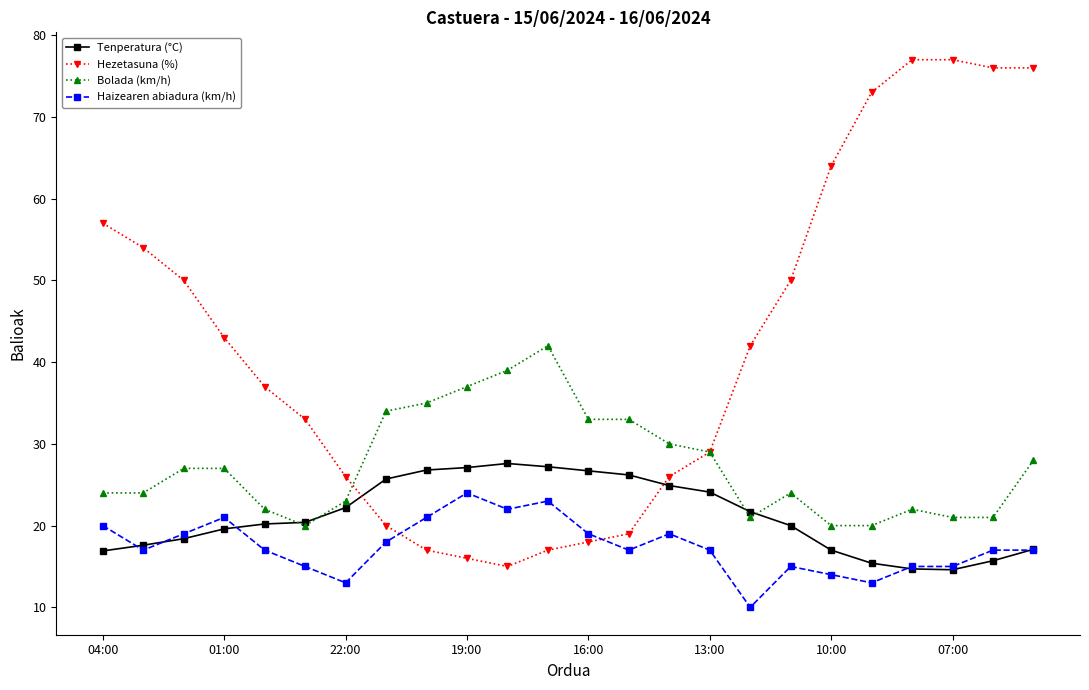

True or false: Haizearen abiadura (km/h) has more than 2 interior local peaks.

True